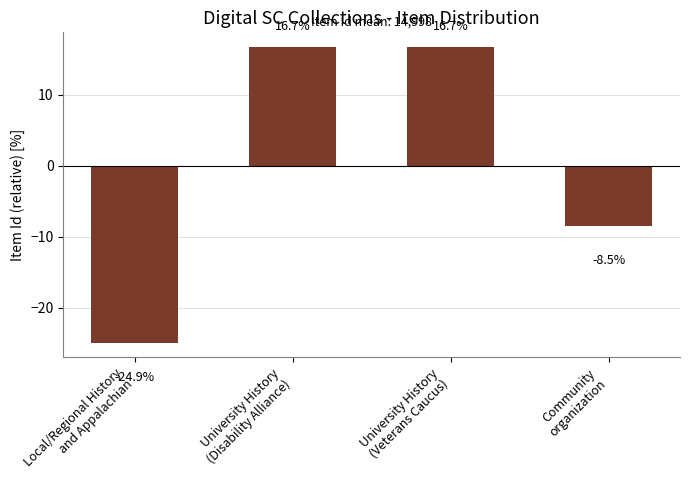

True or false: the data shows -8.5 at Community
organization.

True